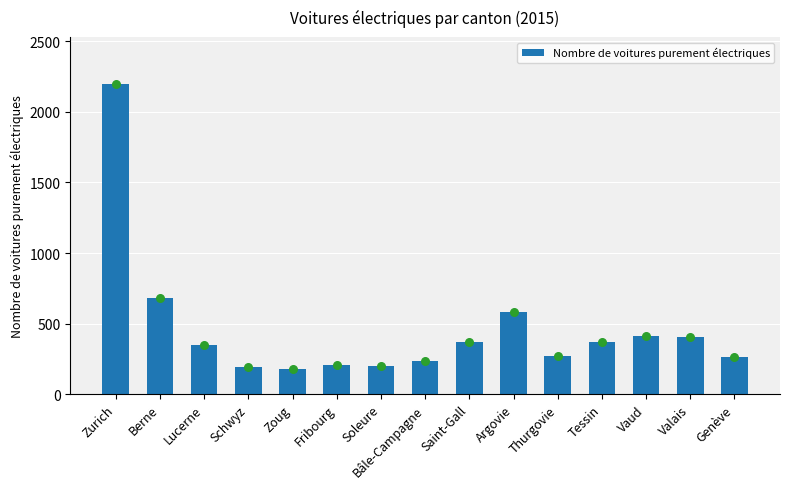

What is the change in value from Berne to Soleure?

-485